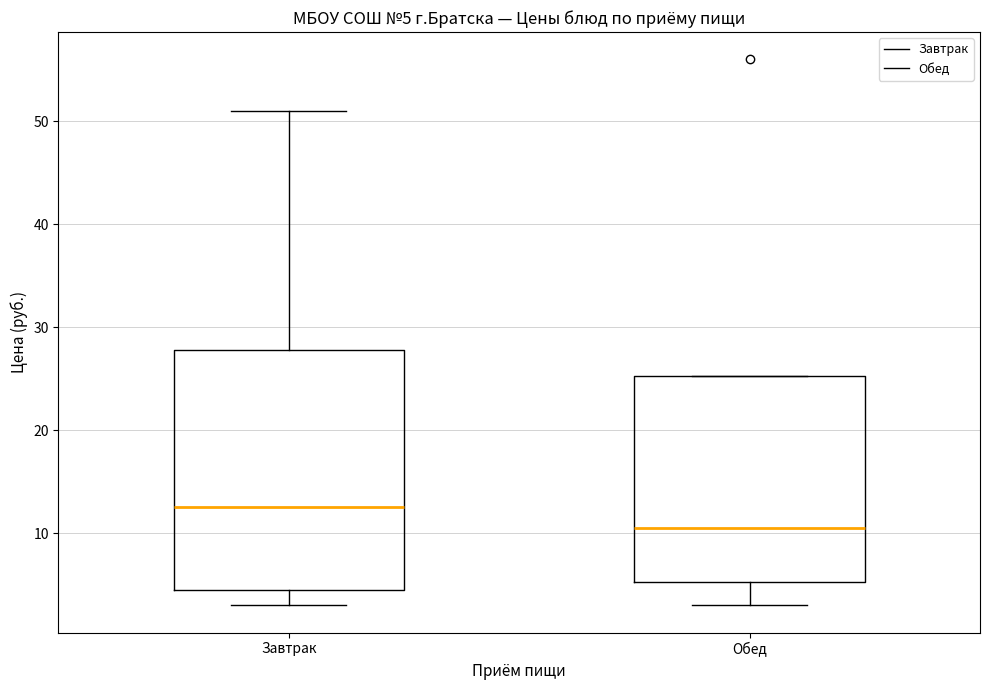

Which box's median line is the lowest?

Обед